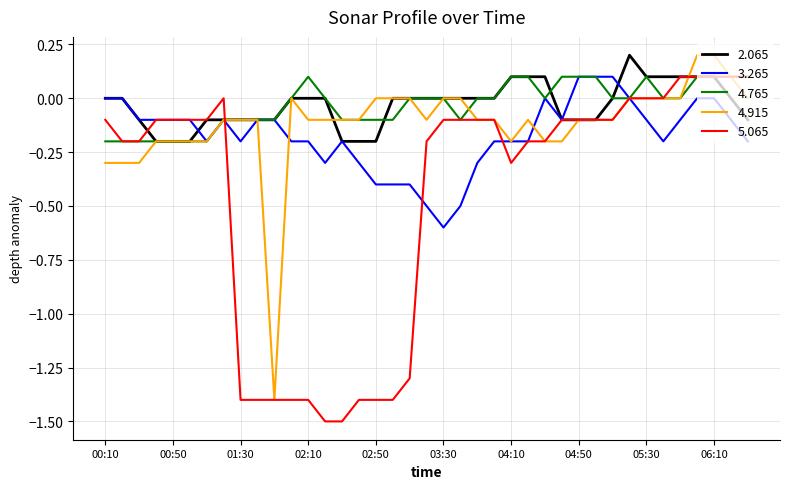

What is the minimum value shown in the chart?

-1.5